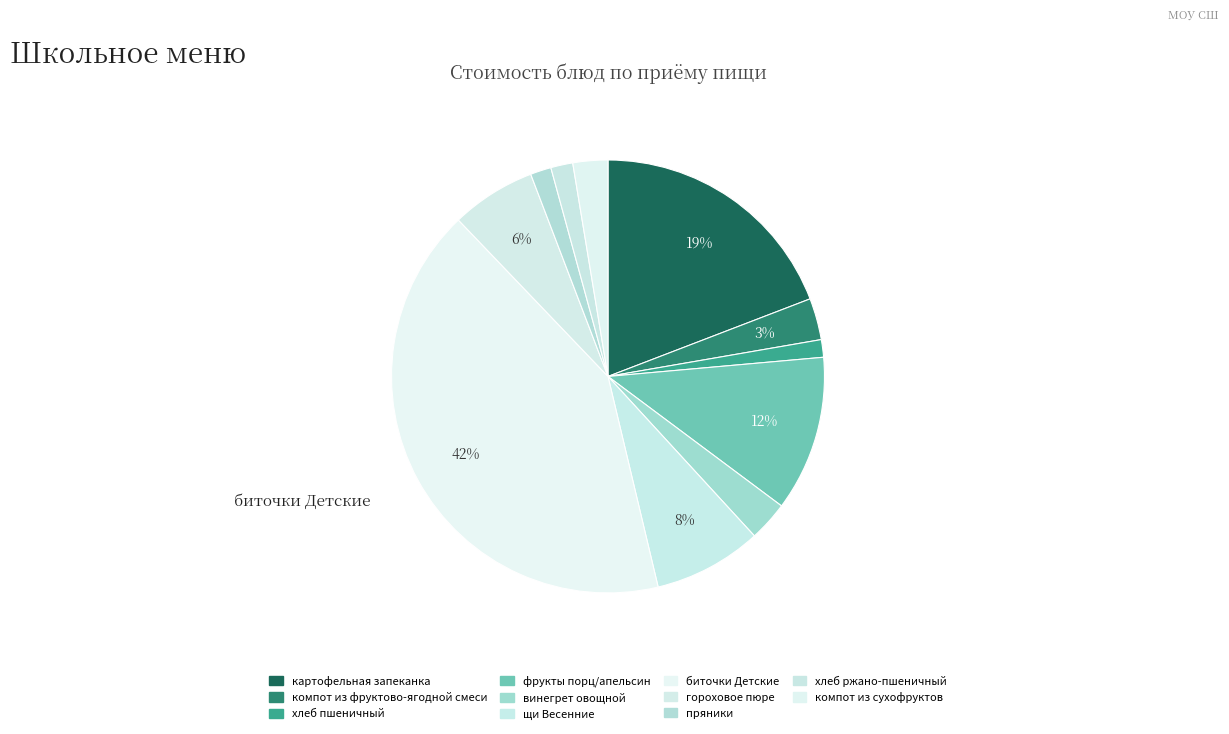

How many segments does this pie chart have?

11